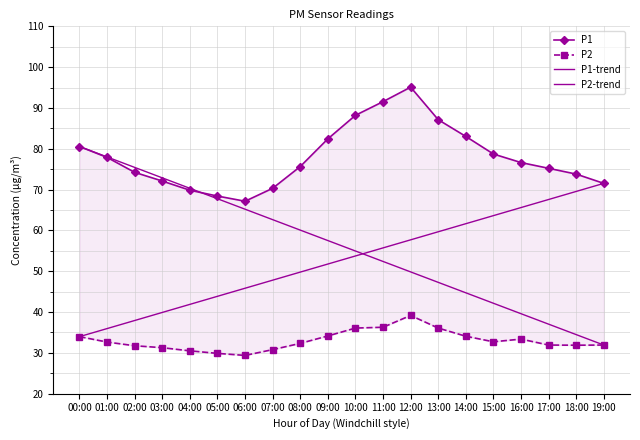

True or false: P2 and P1 intersect in this chart.

False